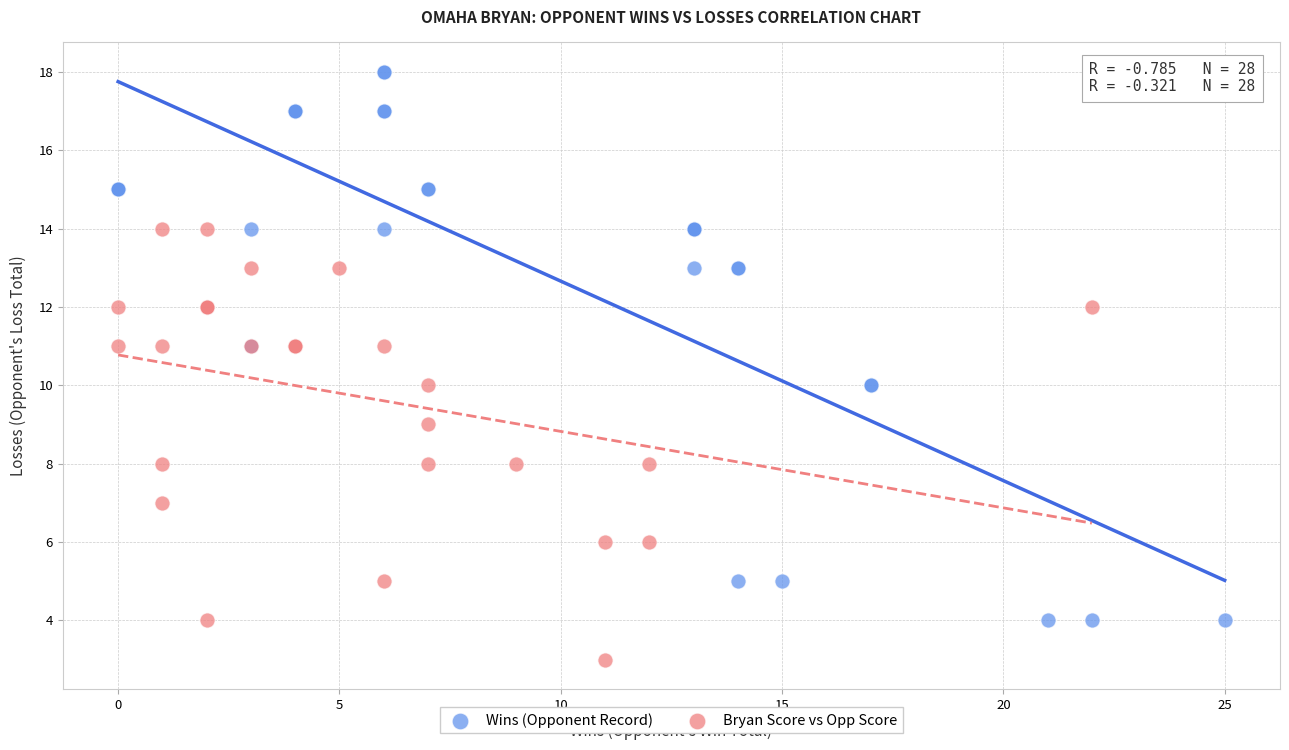

Which series reaches the maximum Y coordinate?

Wins (Opponent Record)